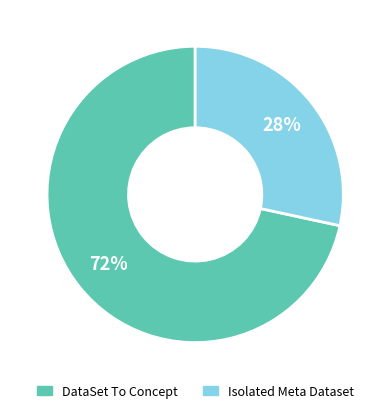

Which category has the smallest portion of the pie?

Isolated Meta Dataset